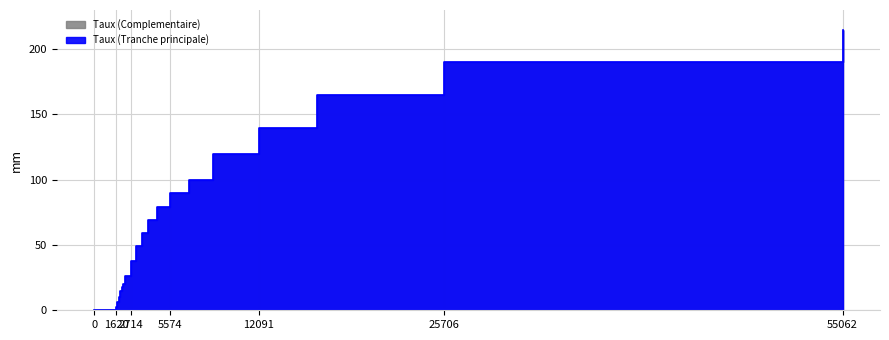

How many data points are less than 59?

10